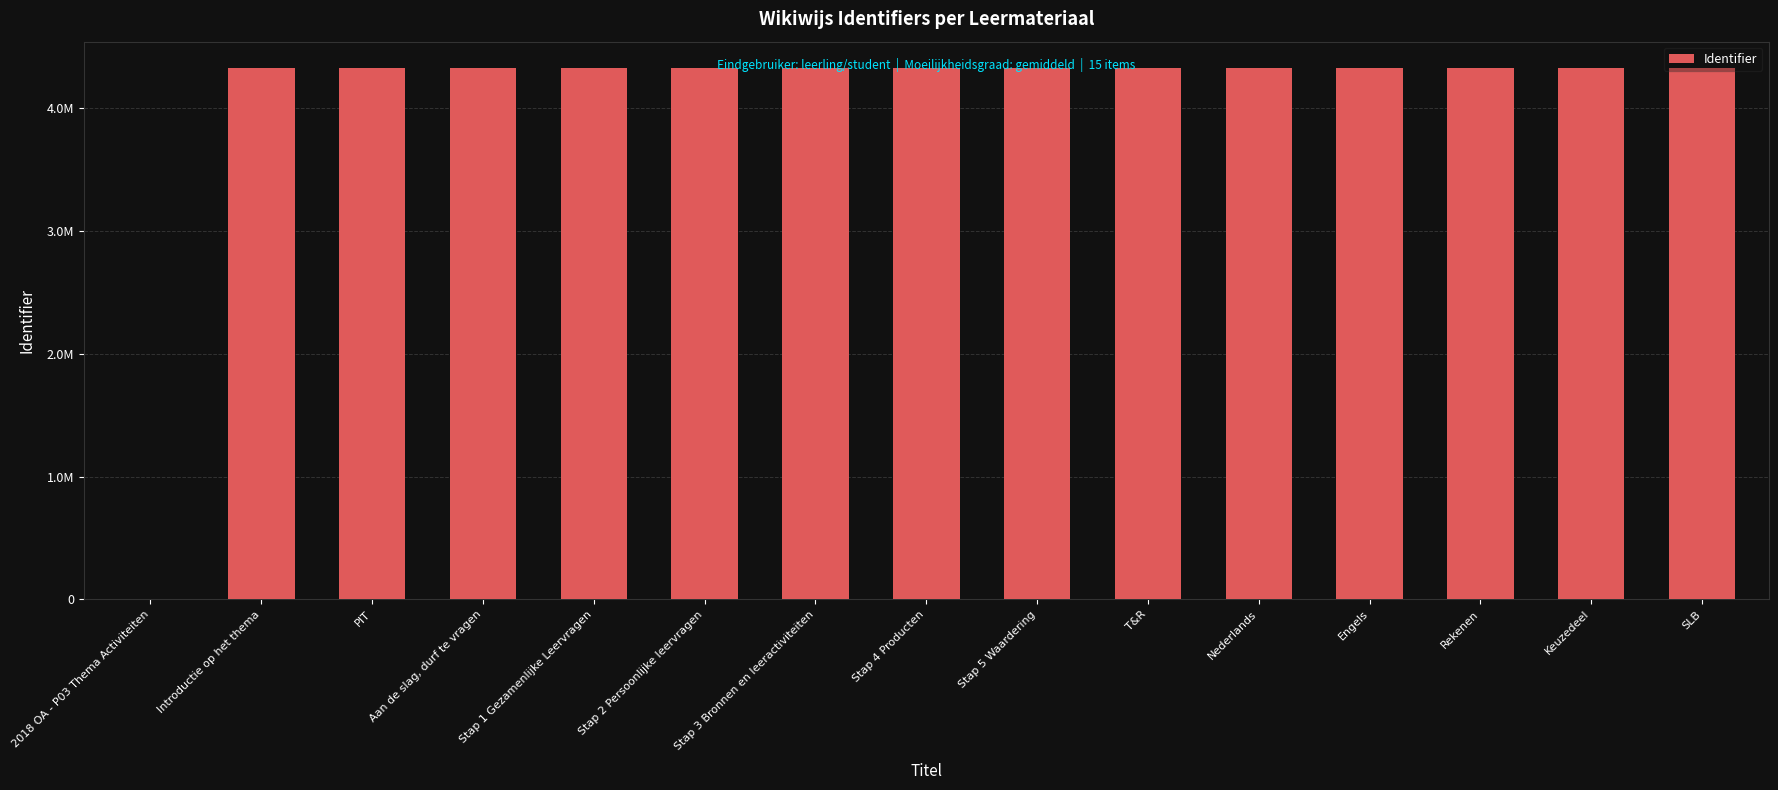

Rank the categories by value from highest to lowest.

SLB, Keuzedeel, Rekenen, Engels, Nederlands, T&R, Stap 5 Waardering, Stap 4 Producten, Stap 3 Bronnen en leeractiviteiten, Stap 2 Persoonlijke leervragen, Stap 1 Gezamenlijke Leervragen, Aan de slag, durf te vragen, PIT, Introductie op het thema, 2018 OA - P03 Thema Activiteiten